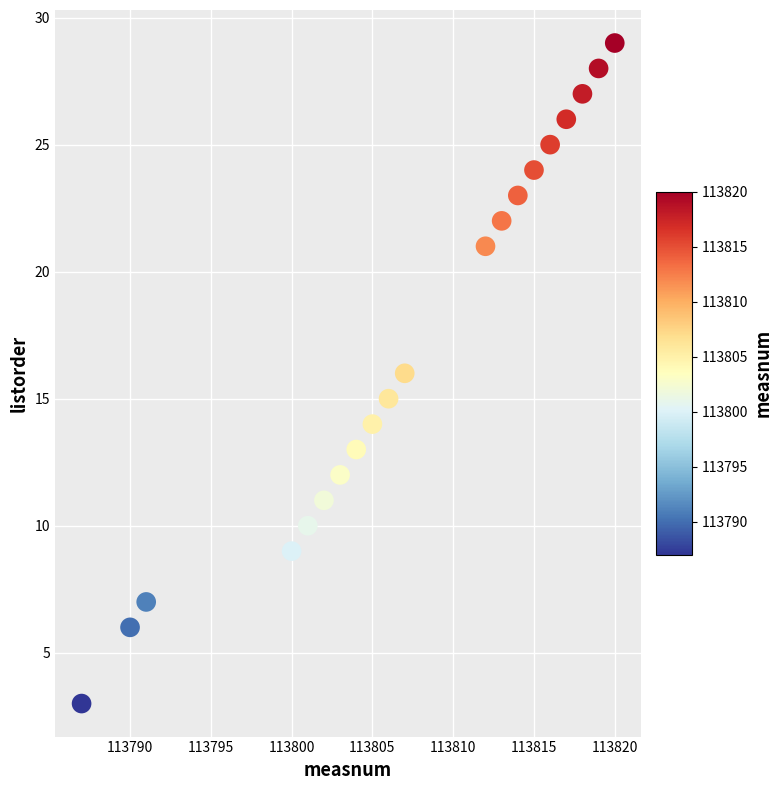

What is the range of X values (max minus min)?

33